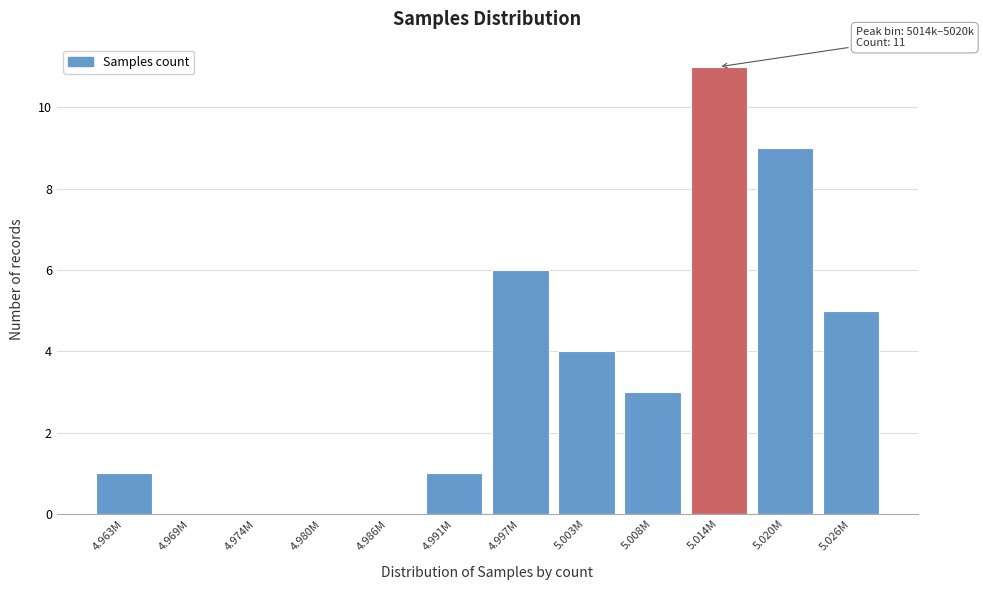

Reading right to left, what are all the values shown in this chart?

5.026M=5	5.020M=9	5.014M=11	5.008M=3	5.003M=4	4.997M=6	4.991M=1	4.986M=0	4.980M=0	4.974M=0	4.969M=0	4.963M=1